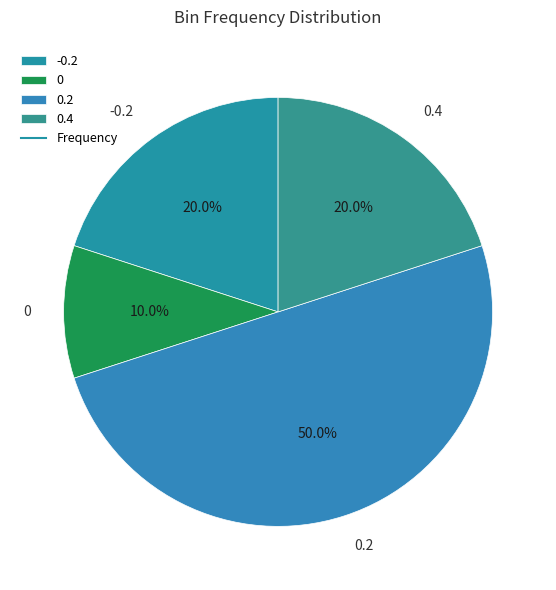

True or false: 0.4 accounts for 20% of the total.

True